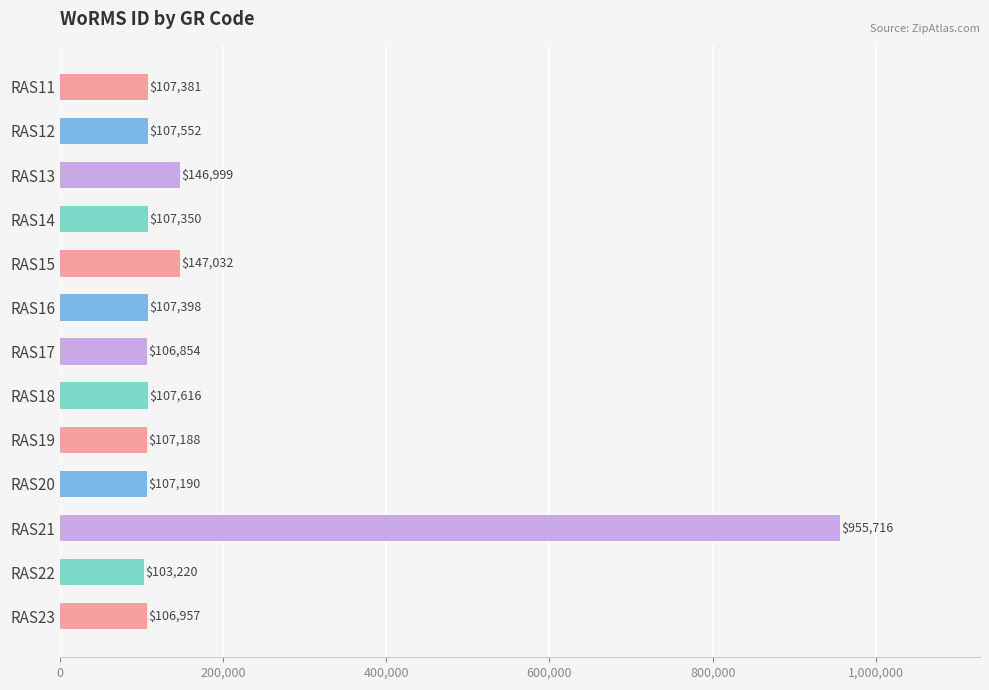

Reading top to bottom, list all the values displayed in this chart.

RAS11=107381	RAS12=107552	RAS13=146999	RAS14=107350	RAS15=147032	RAS16=107398	RAS17=106854	RAS18=107616	RAS19=107188	RAS20=107190	RAS21=955716	RAS22=103220	RAS23=106957